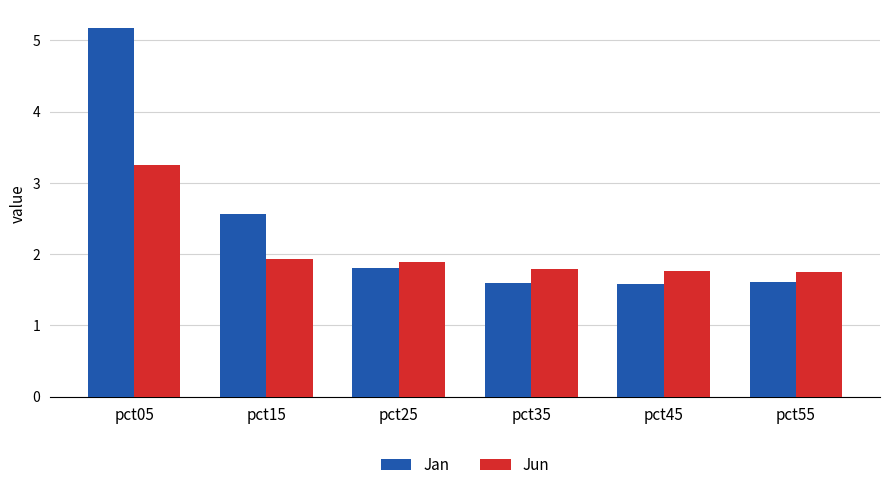

True or false: Jan has a value of 1.8 at pct25.

True